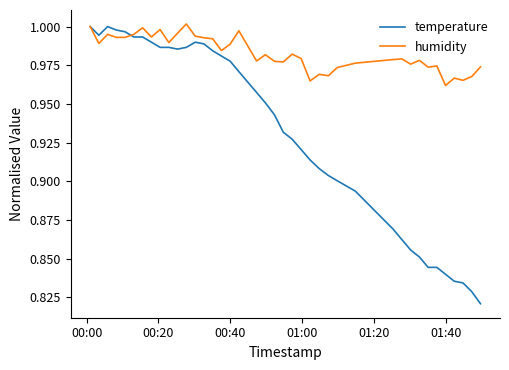

Which series has the largest range (max minus min)?

temperature